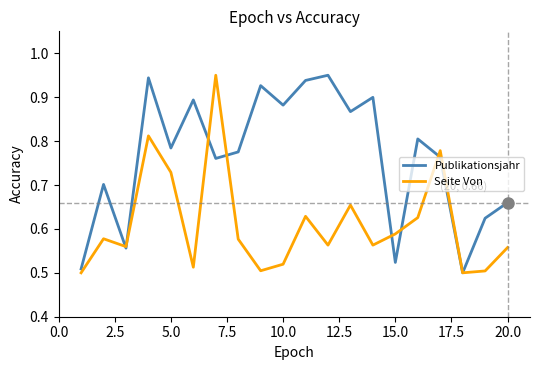

Rank the series by their average value, from lowest to highest.

Seite Von, Publikationsjahr